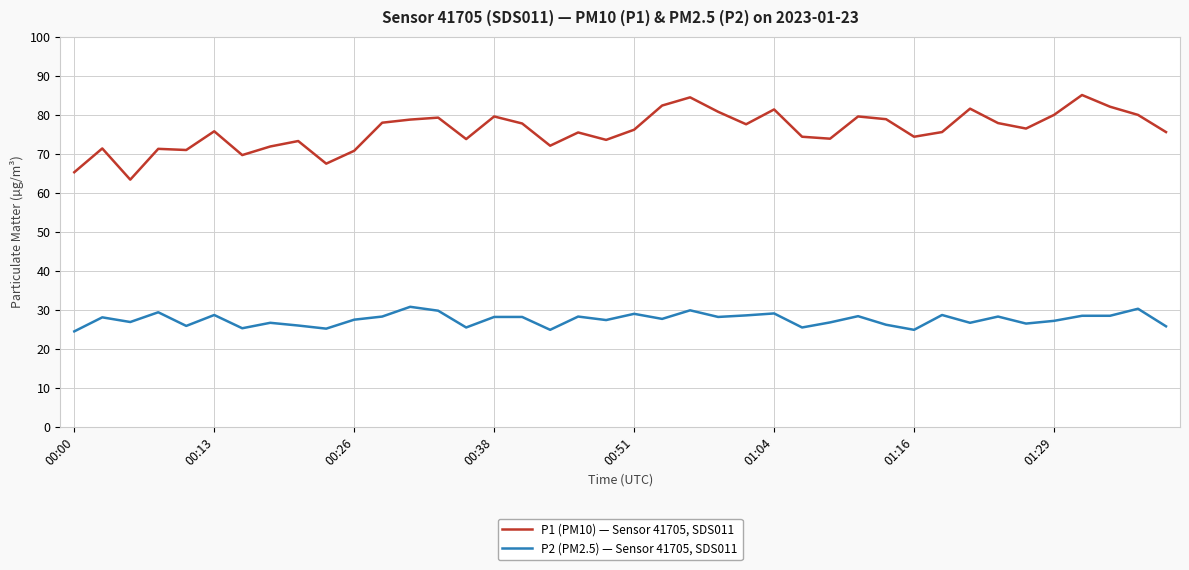

Which series has the largest range (max minus min)?

P1 (PM10) — Sensor 41705, SDS011